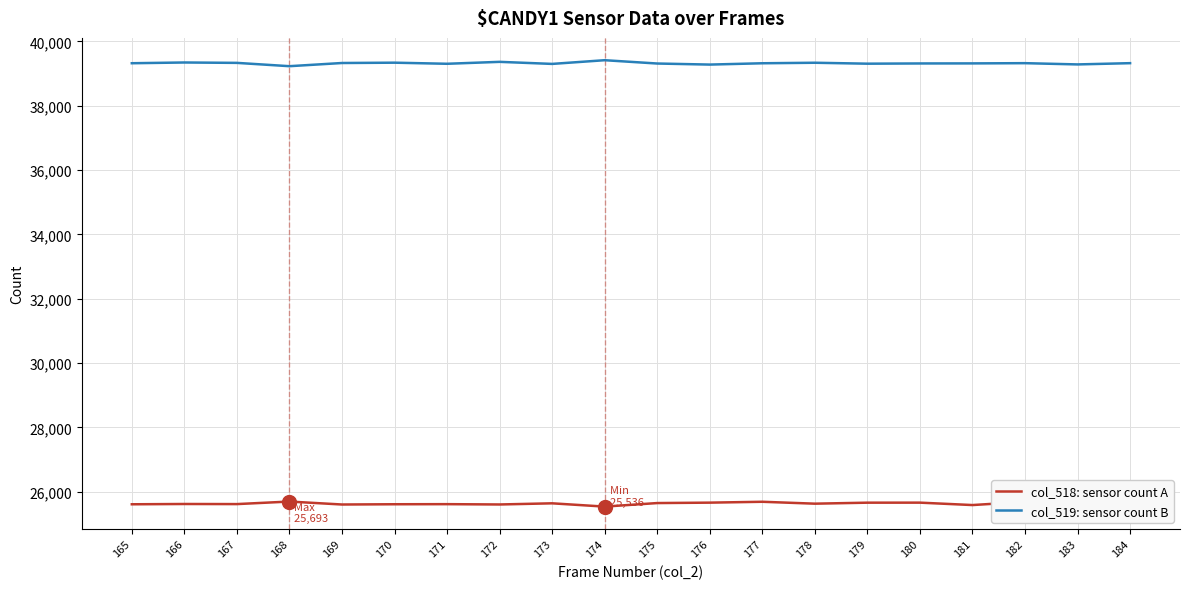

What is the difference between the highest and lowest values at 176?

13619